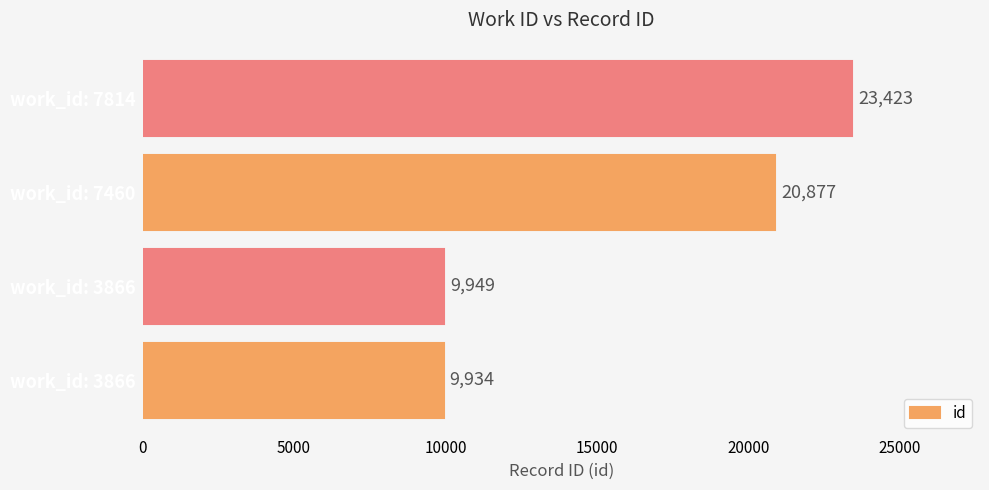

How many distinct data groups are displayed?

1